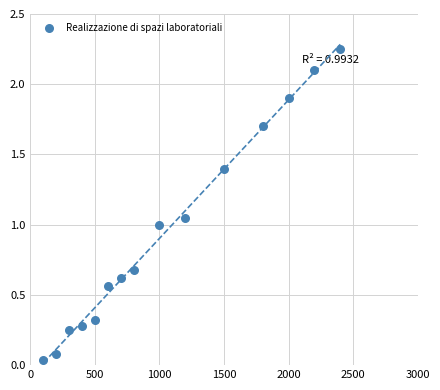

What is the range of X values (max minus min)?

2300.0